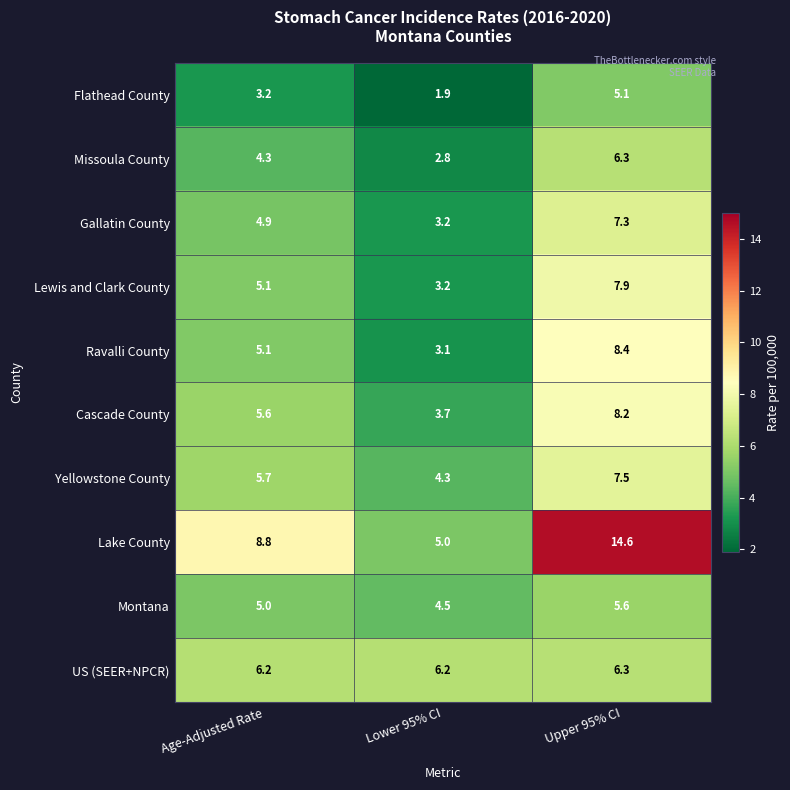

List the labels in order of Lewis and Clark County value, smallest first.

Lower 95% CI, Age-Adjusted Rate, Upper 95% CI